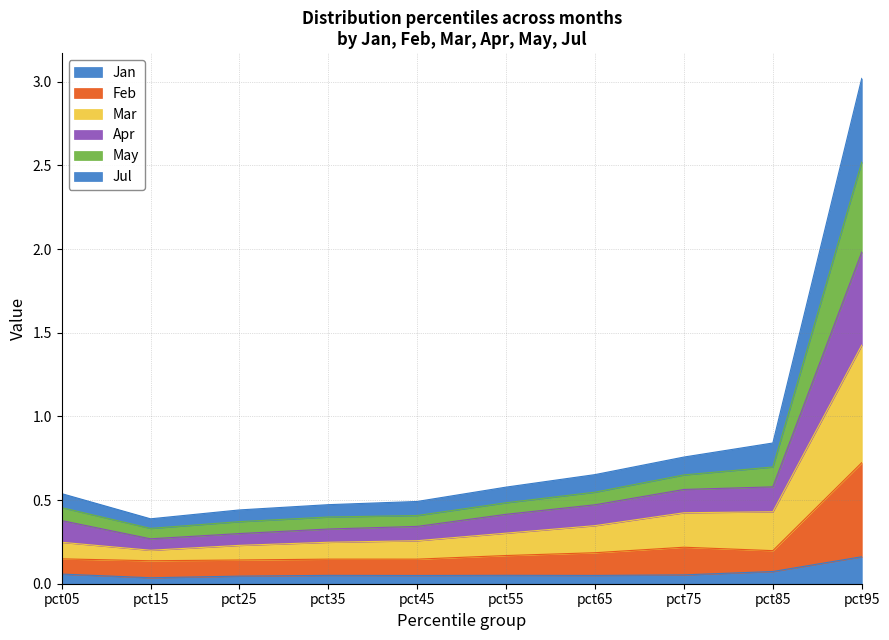

What are all the series names shown in the legend?

Jan, Feb, Mar, Apr, May, Jul